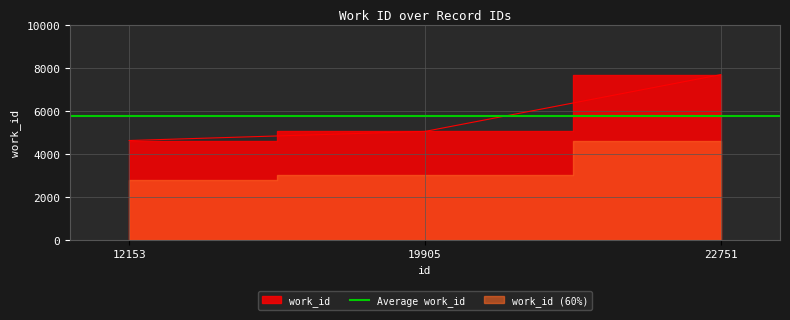

What is the sum of all values?

17317